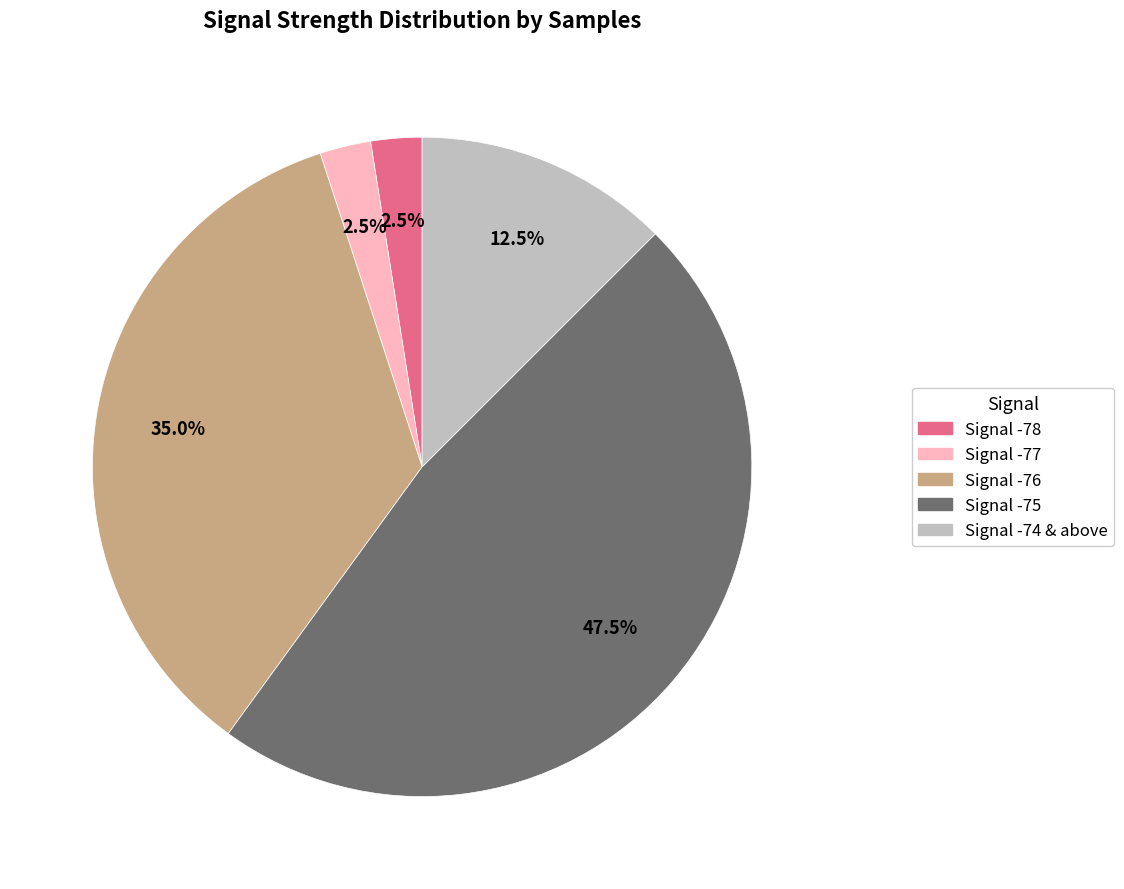

Is there any slice that represents more than half of the pie?

No